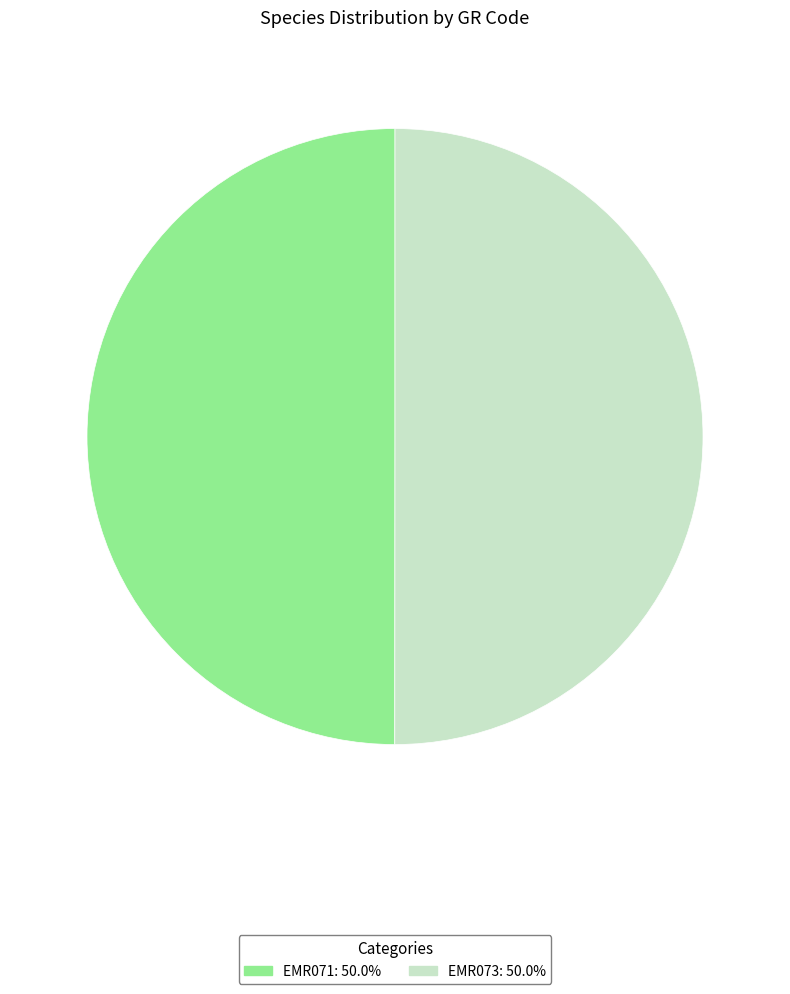

Approximately how many times larger is the value at EMR073 compared to EMR071?

1.0